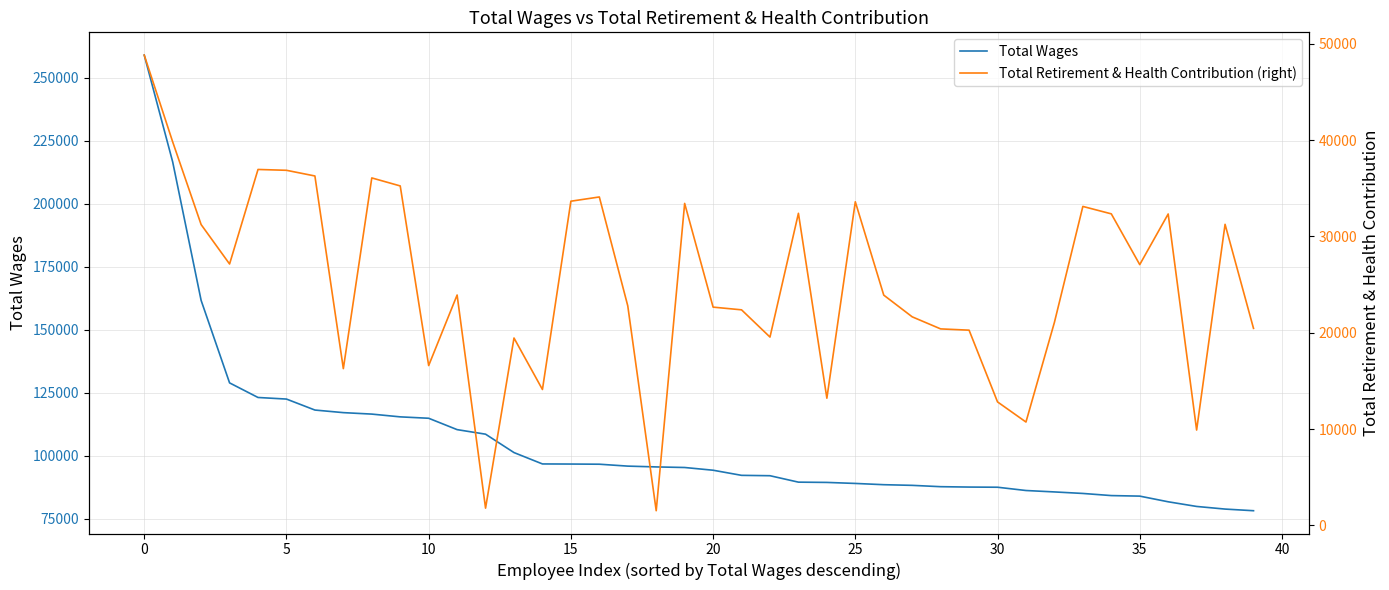

How many values in the Total Wages series are below 95331?

20